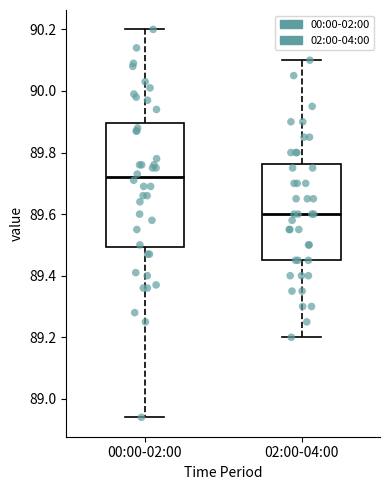

Which box is the tallest, from its lower edge to its upper edge?

00:00-02:00